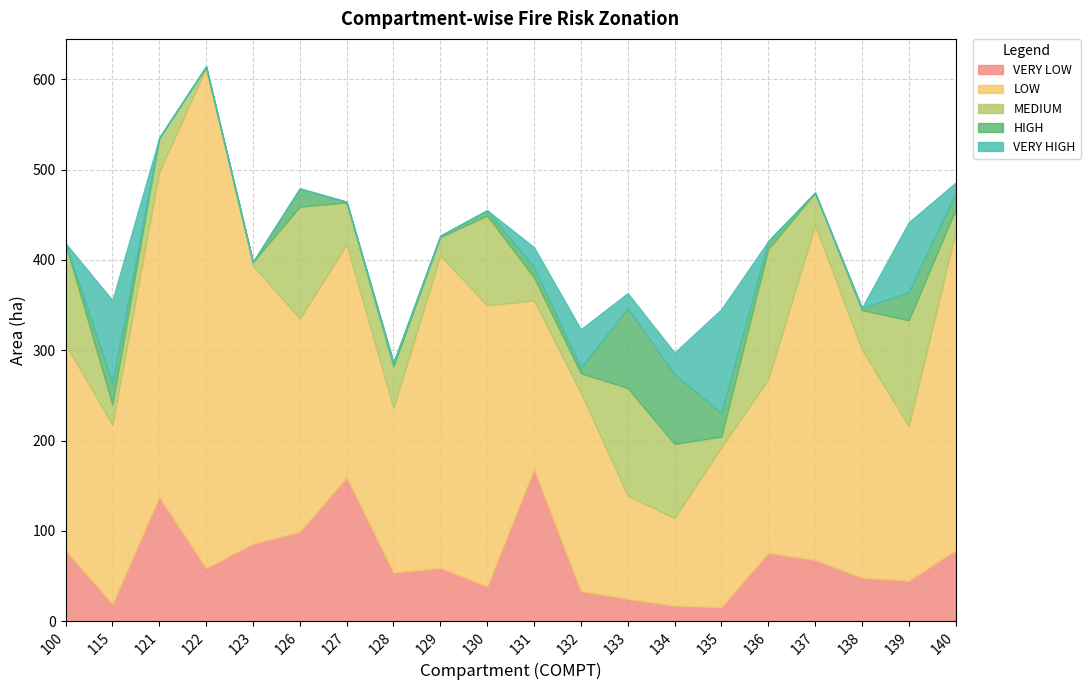

At which category is the sum across all series the highest?

122